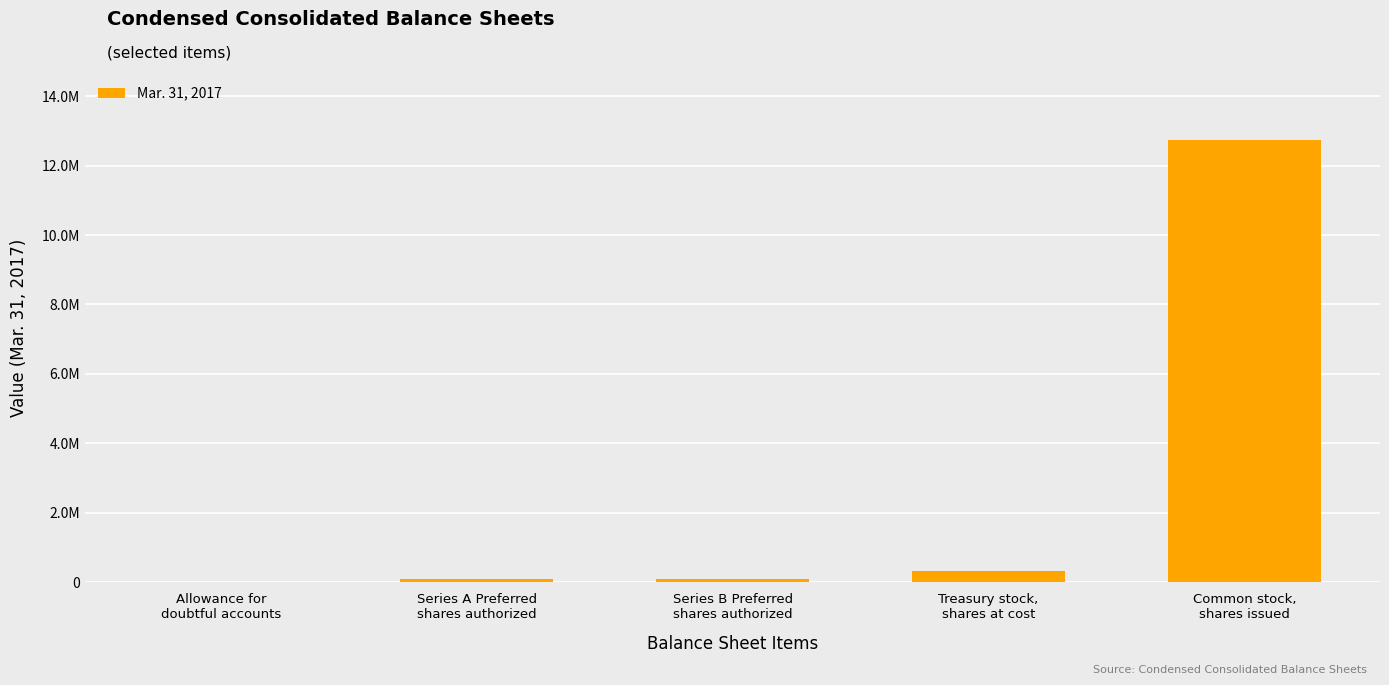

List the labels in order of value, smallest first.

Allowance for
doubtful accounts, Series A Preferred
shares authorized, Series B Preferred
shares authorized, Treasury stock,
shares at cost, Common stock,
shares issued